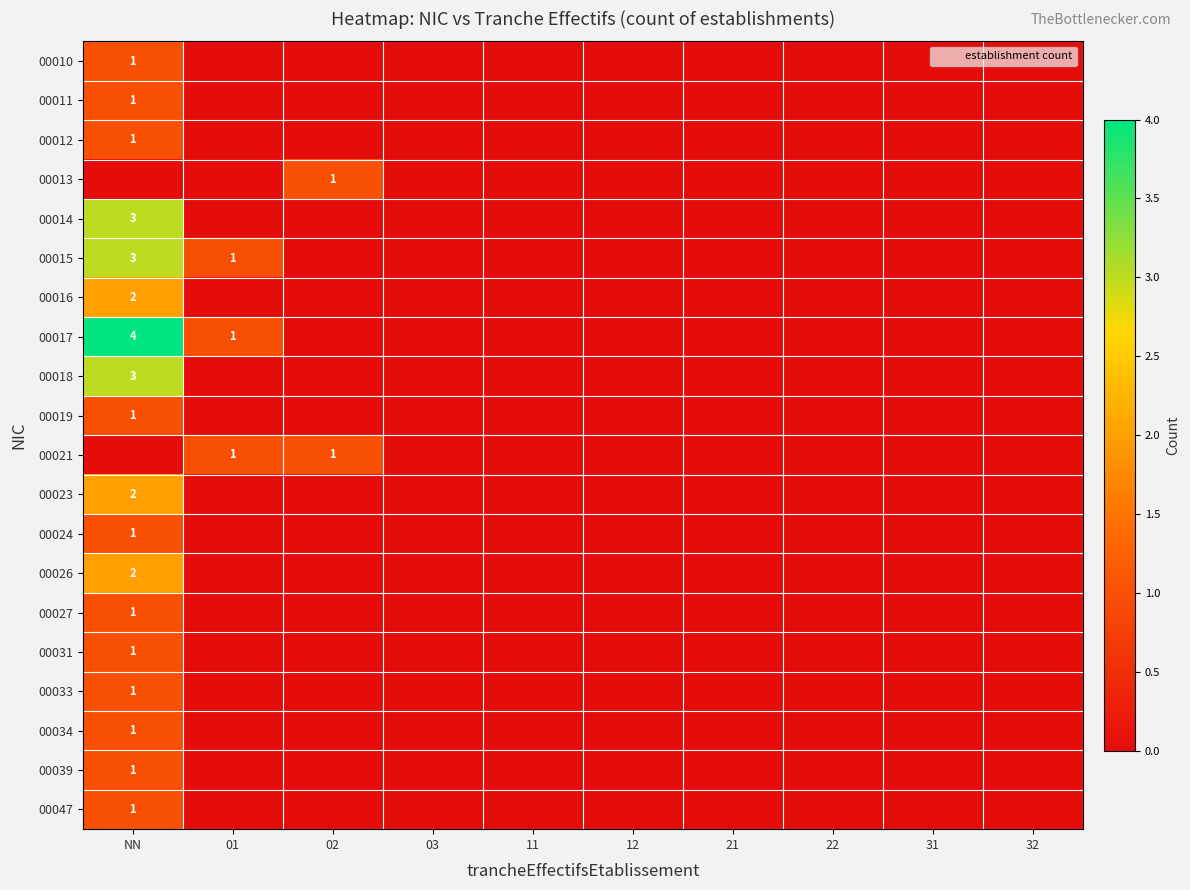

How many distinct data groups are displayed?

20